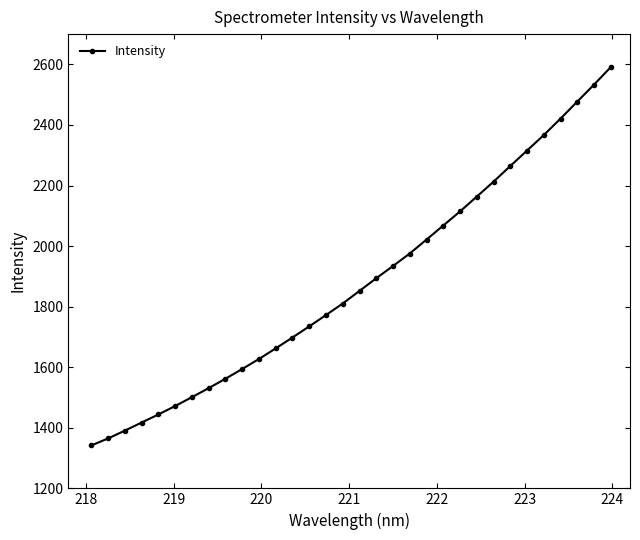

What is the value of the 26th point from the left?

2264.3